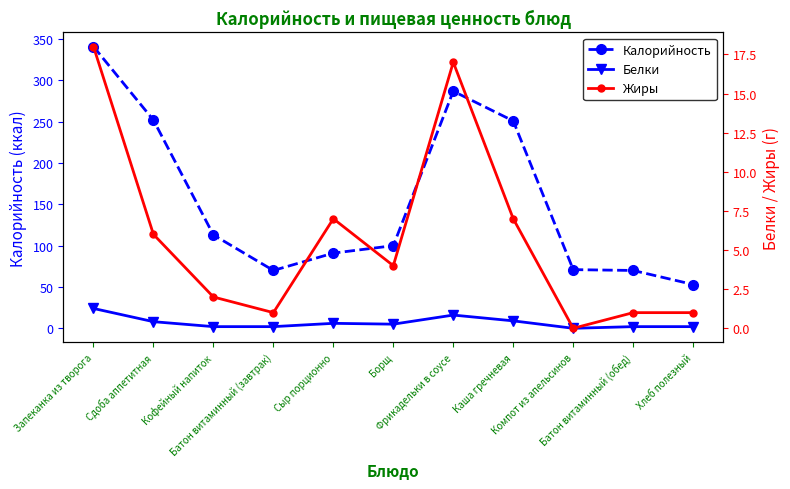

How many lines are shown in the chart?

3